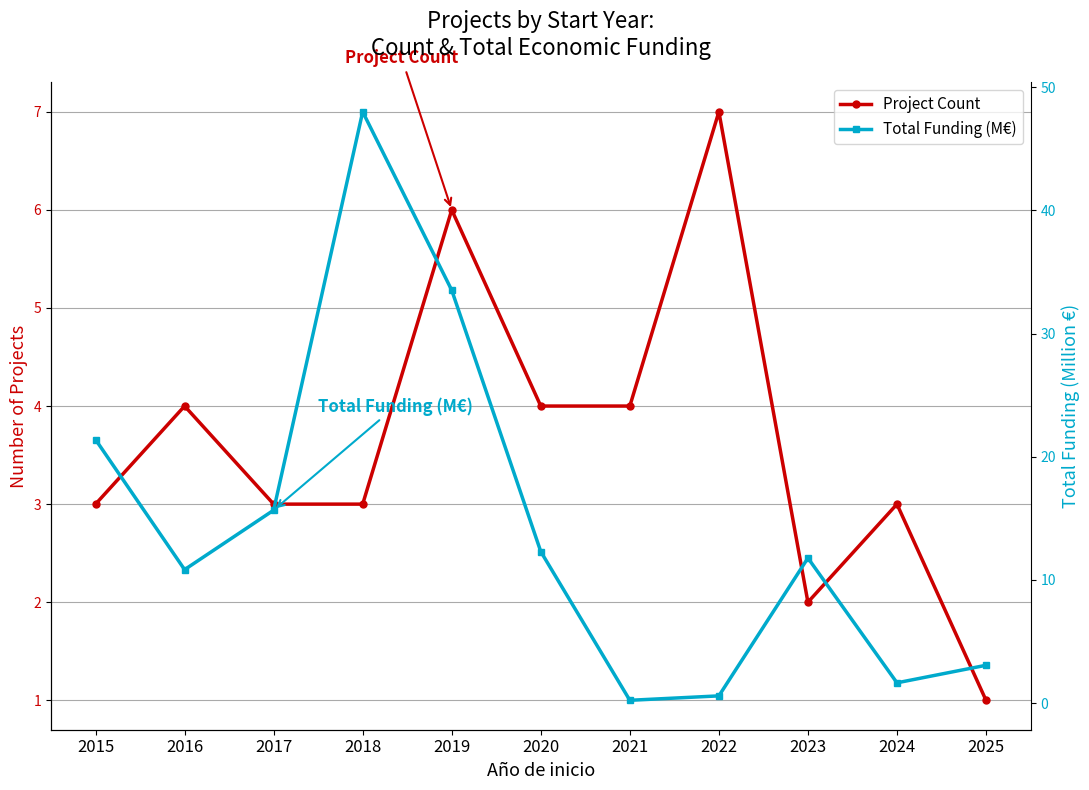

Between which two adjacent categories do Project Count and Total Funding (M€) first intersect?

2020 and 2021